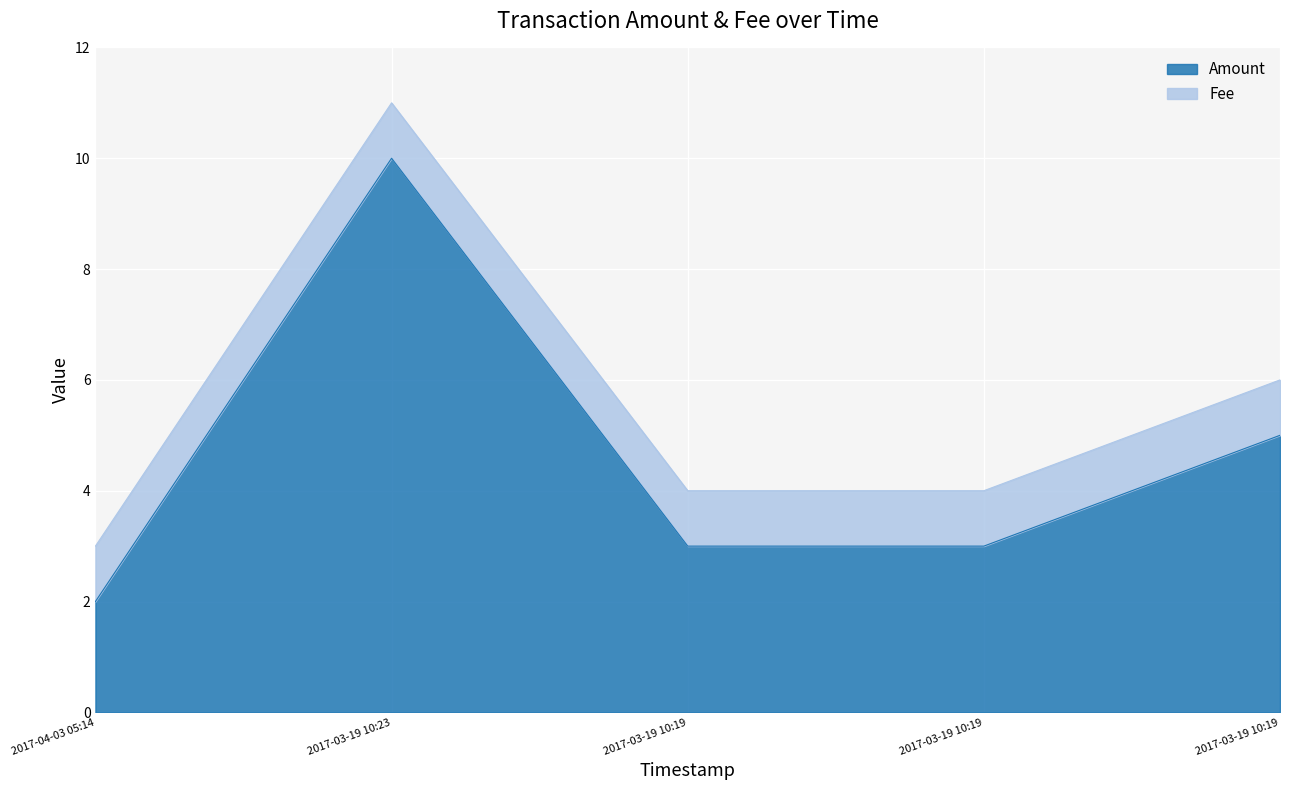

Is it true that the value at 2017-04-03 05:14 is 3?

False